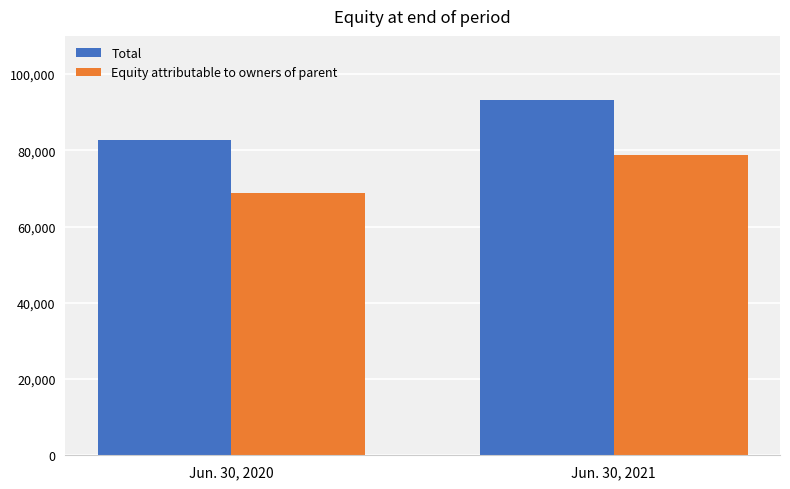

Is the value of Total at Jun. 30, 2021 greater than the value of Equity attributable to owners of parent at Jun. 30, 2021?

Yes